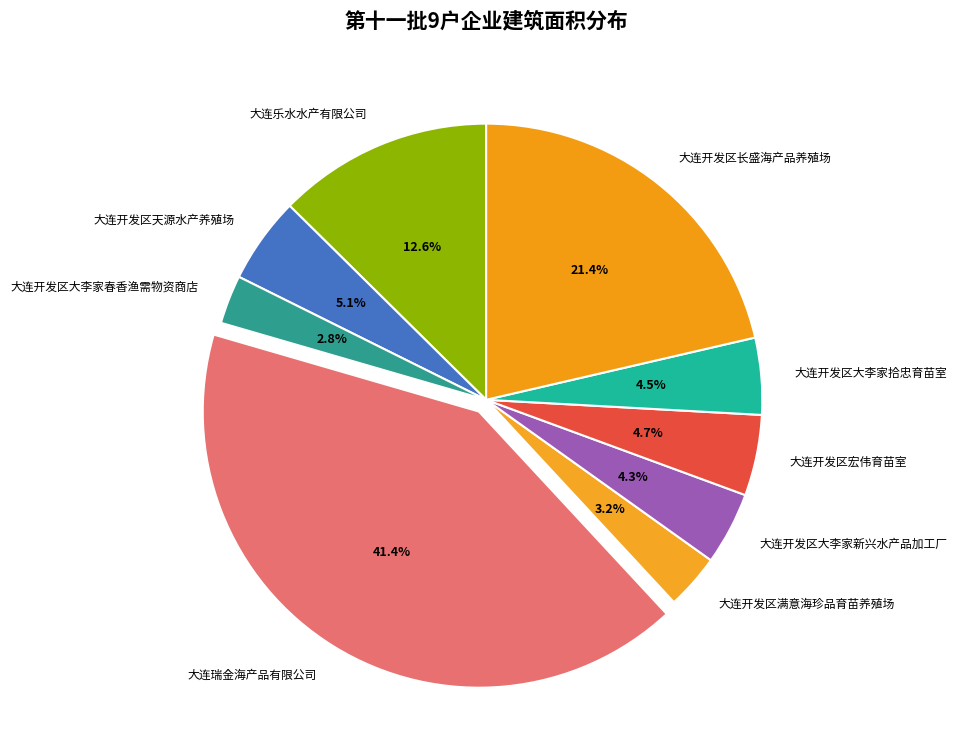

Between 大连开发区大李家新兴水产品加工厂 and 大连开发区长盛海产品养殖场, which is larger?

大连开发区长盛海产品养殖场